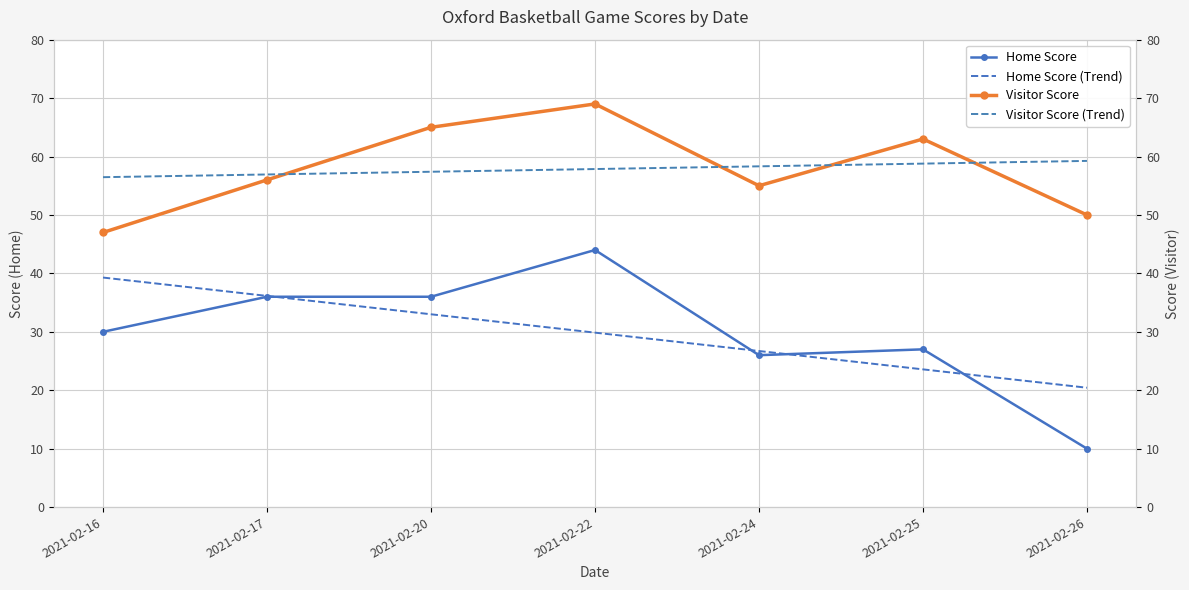

List the series in order of their peak value, highest first.

Visitor Score, Visitor Score (Trend), Home Score, Home Score (Trend)